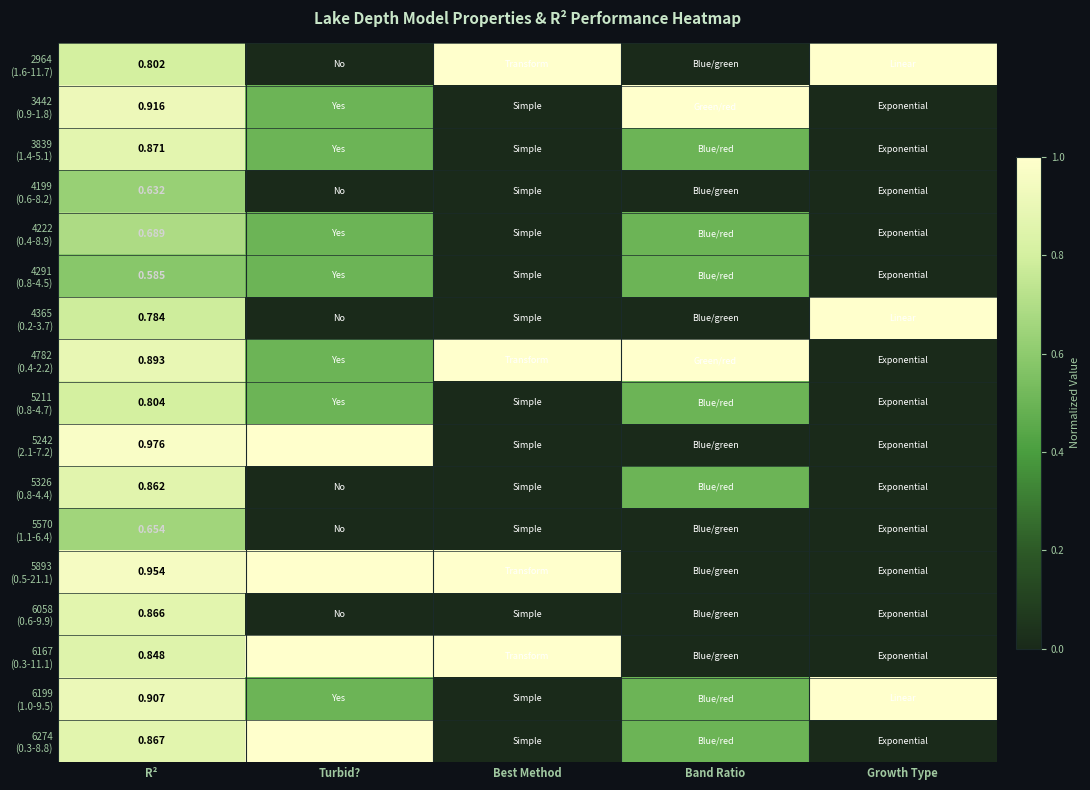

What is the total value across all series at R²?

13.9